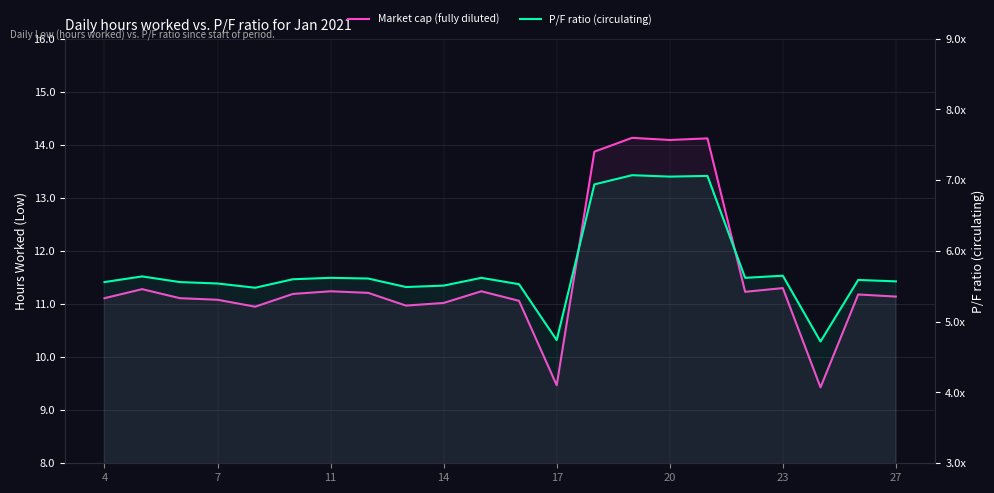

How many data points does each series have?

22